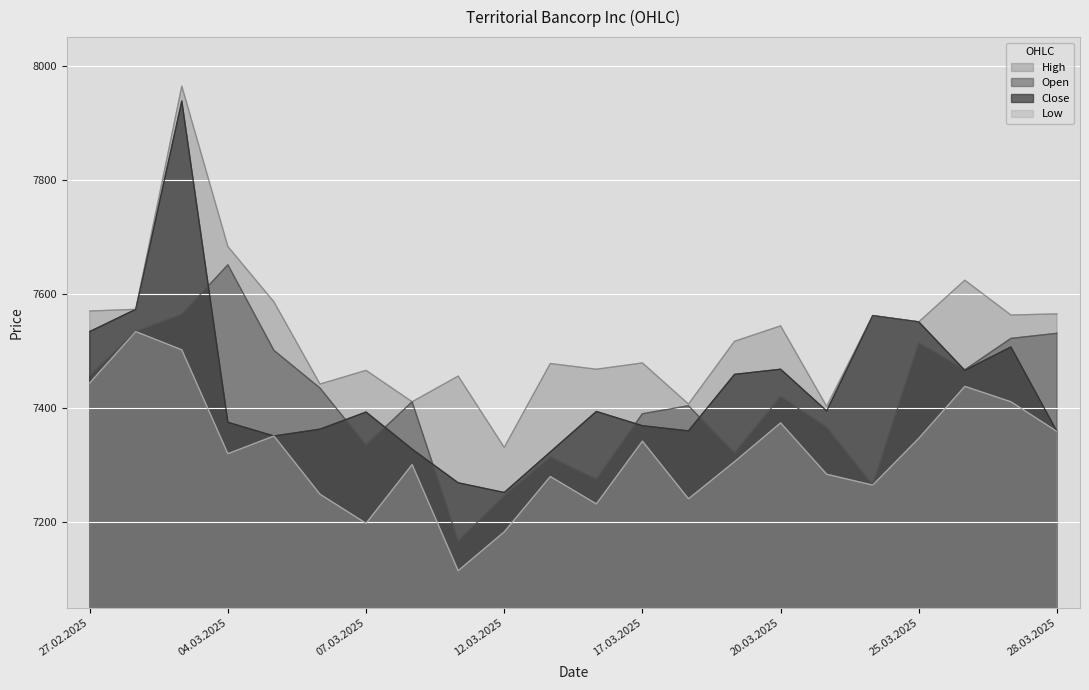

Reading left to right, list all the values displayed in this chart.

Open: 7457	7534	7564	7651	7501	7435	7335	7411	7167	7246	7314	7275	7390	7404	7321	7420	7366	7265	7514	7467	7522	7531
High: 7570	7573	7964	7683	7586	7442	7466	7411	7456	7331	7478	7468	7479	7407	7517	7544	7403	7562	7551	7624	7563	7565
Low: 7444	7534	7502	7320	7351	7249	7198	7301	7115	7183	7280	7232	7342	7241	7306	7374	7284	7265	7347	7438	7411	7359
Close: 7534	7573	7938	7375	7351	7363	7393	7328	7269	7252	7323	7394	7369	7360	7459	7468	7395	7562	7551	7466	7507	7359